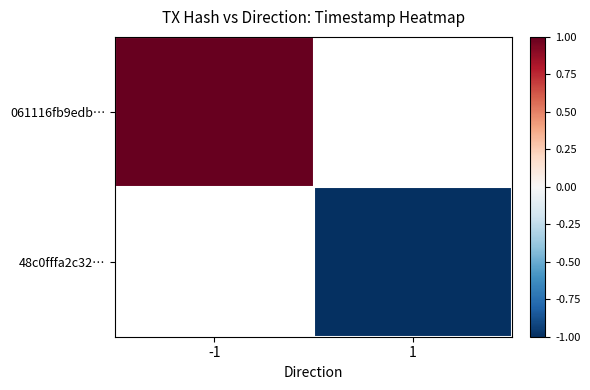

How many positive values does the 061116fb9edb… series have?

1